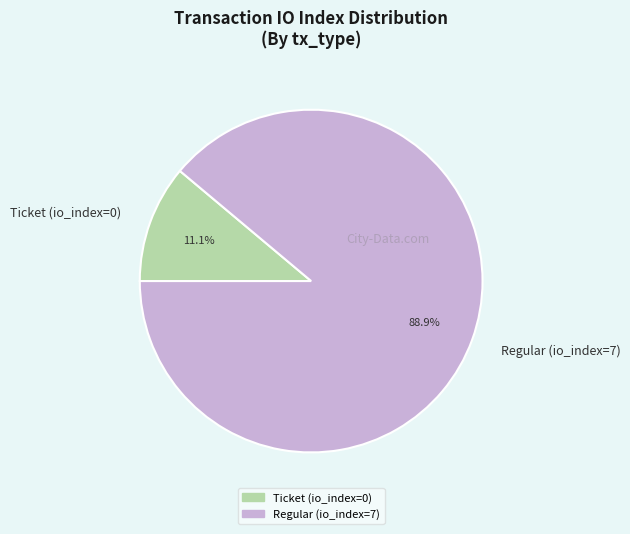

Which slice is the smallest?

Ticket (io_index=0)